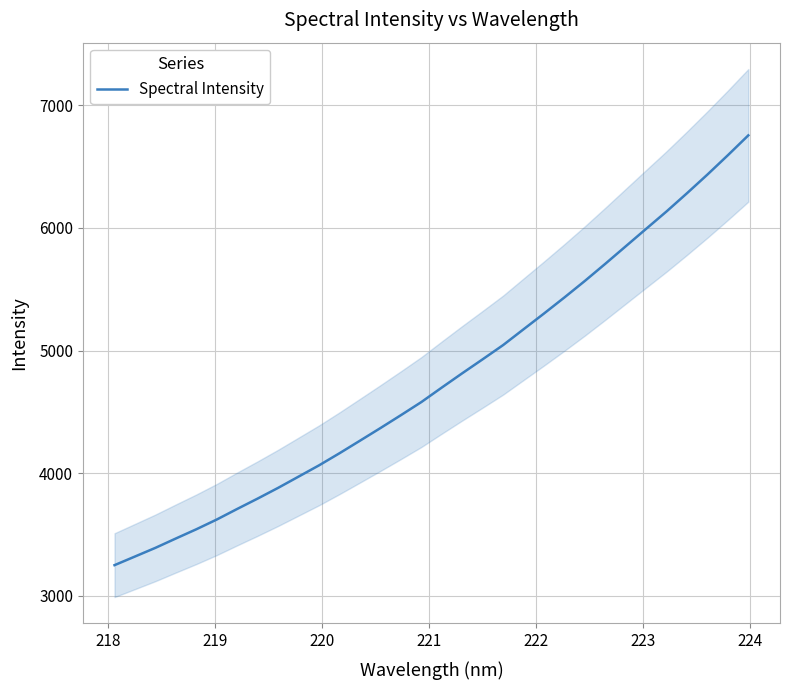

How many values are below 4698?

16